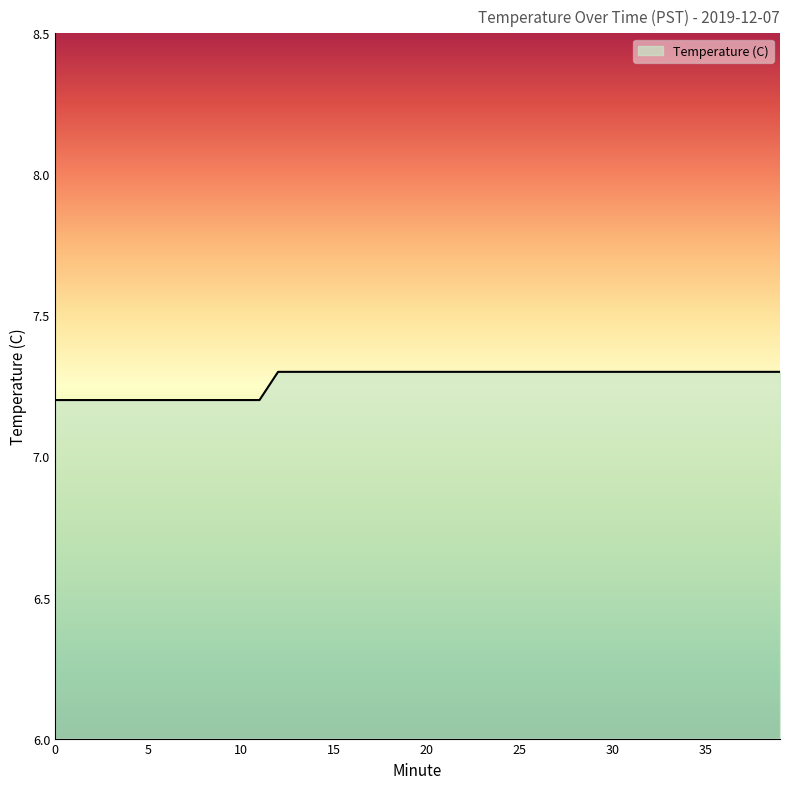

What is the greatest value displayed?

7.3